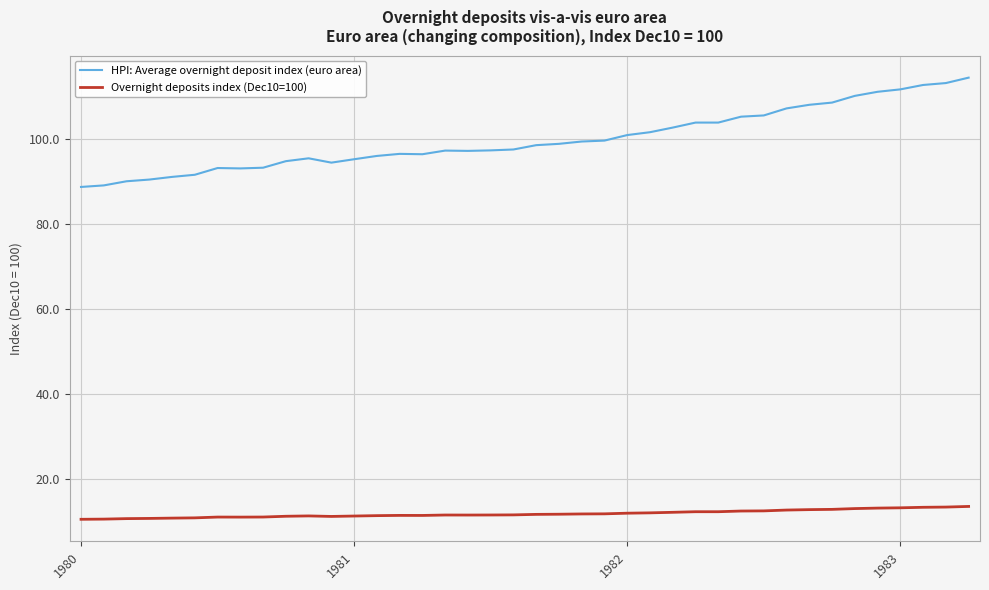

True or false: HPI: Average overnight deposit index (euro area) and Overnight deposits index (Dec10=100) intersect in this chart.

False